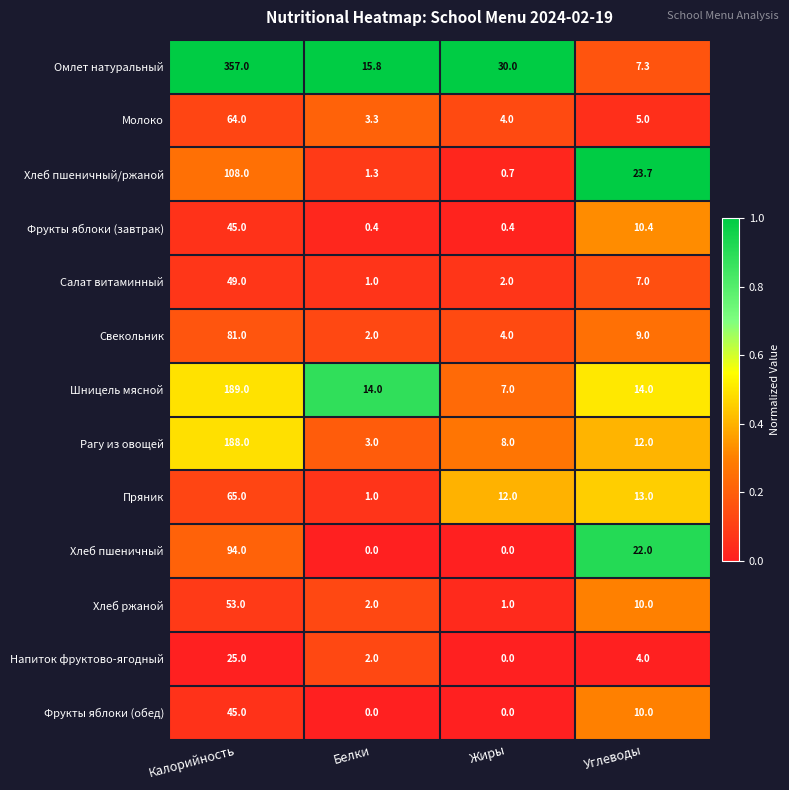

At which label does Напиток фруктово-ягодный first exceed 4?

Калорийность